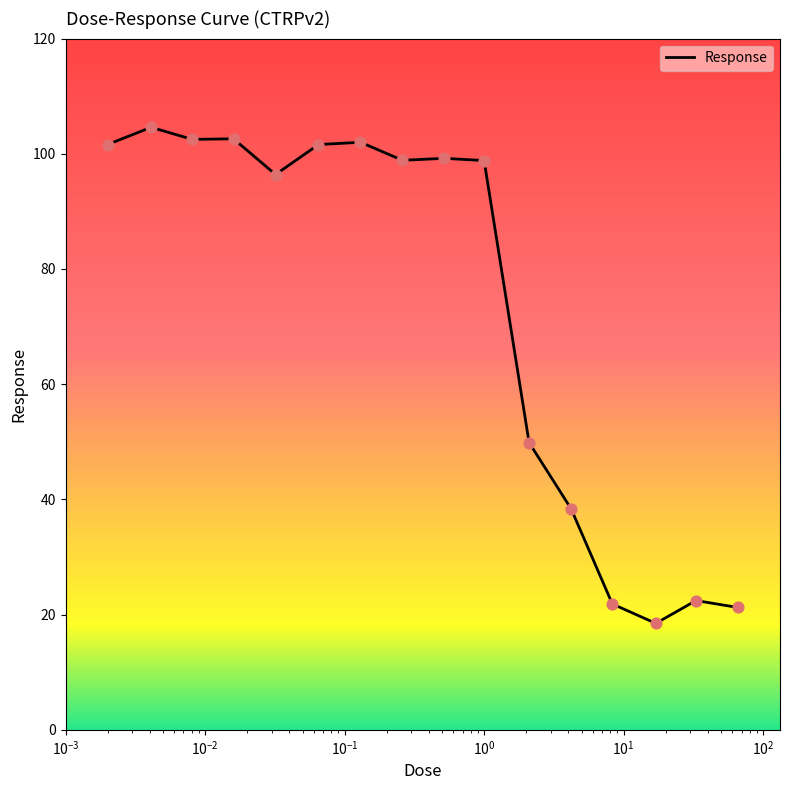

What is the minimum value shown in the chart?

18.5